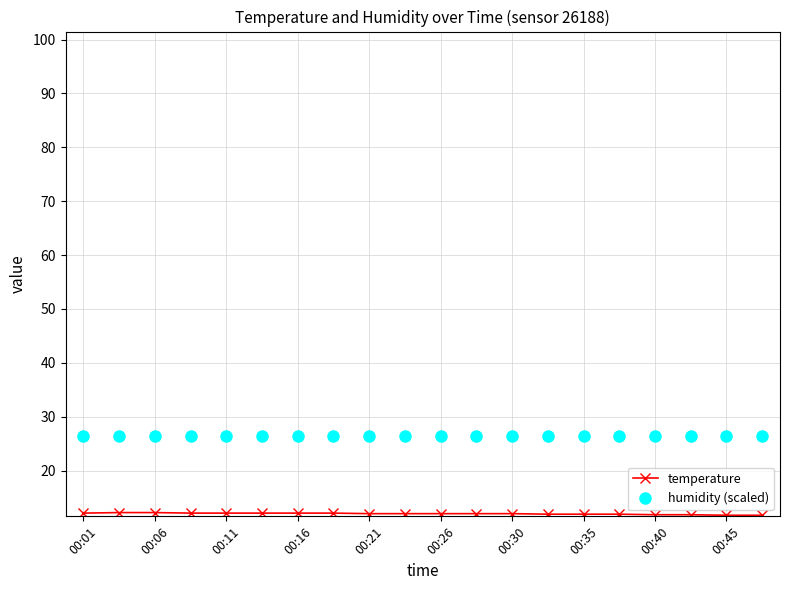

Which series has the largest total across all categories?

humidity (scaled)